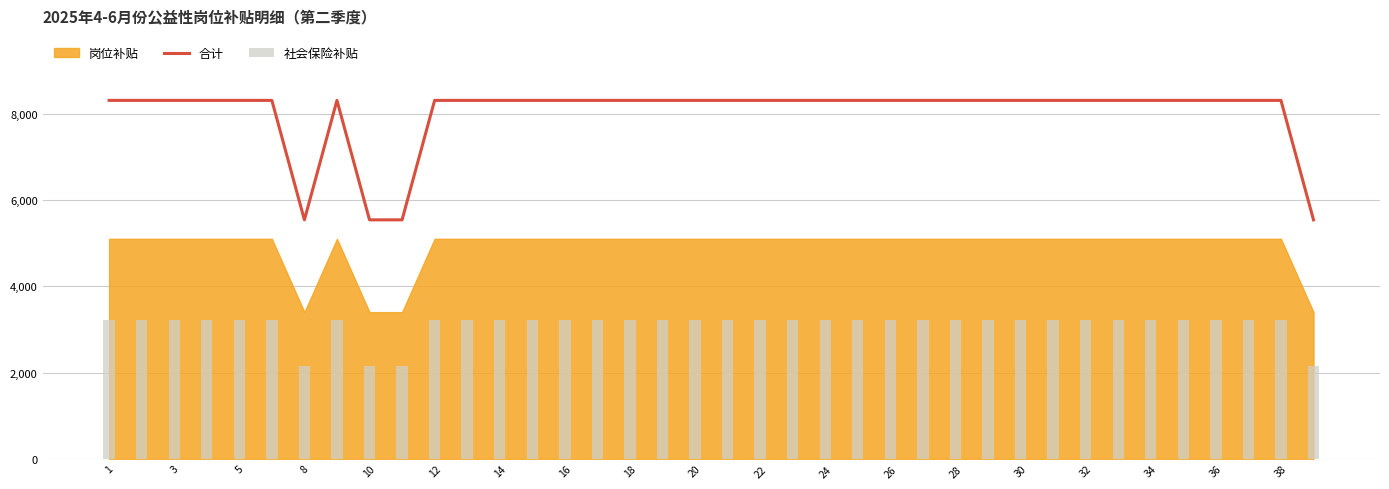

Is the value of 合计 at 32 greater than the value of 社会保险补贴 at 8?

Yes